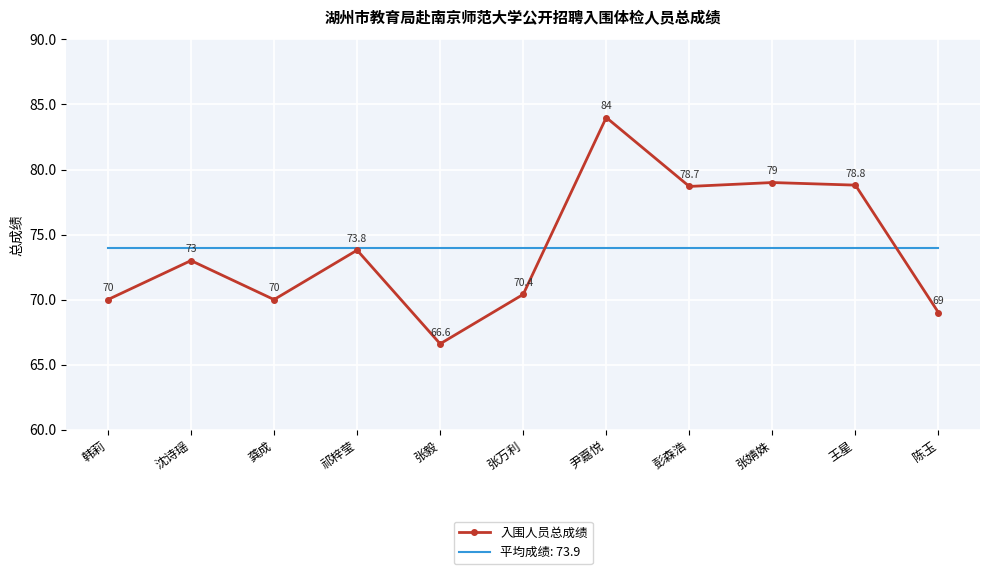

What position from the left is 祁梓莹?

4